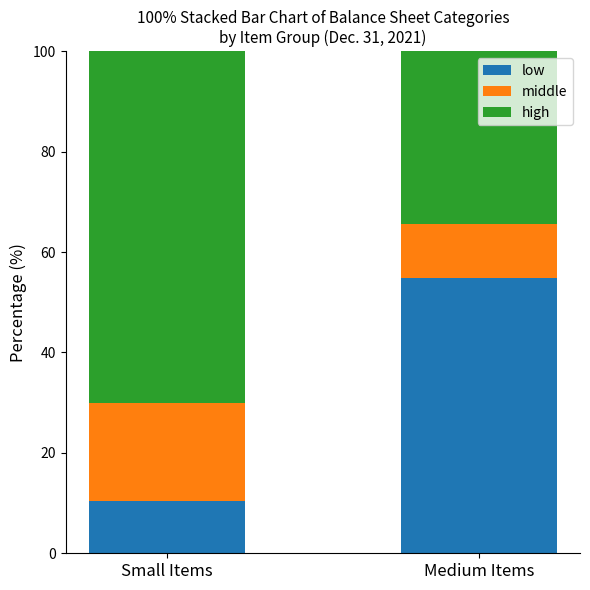

The low series shows 54.7 at Medium Items. True or false?

True